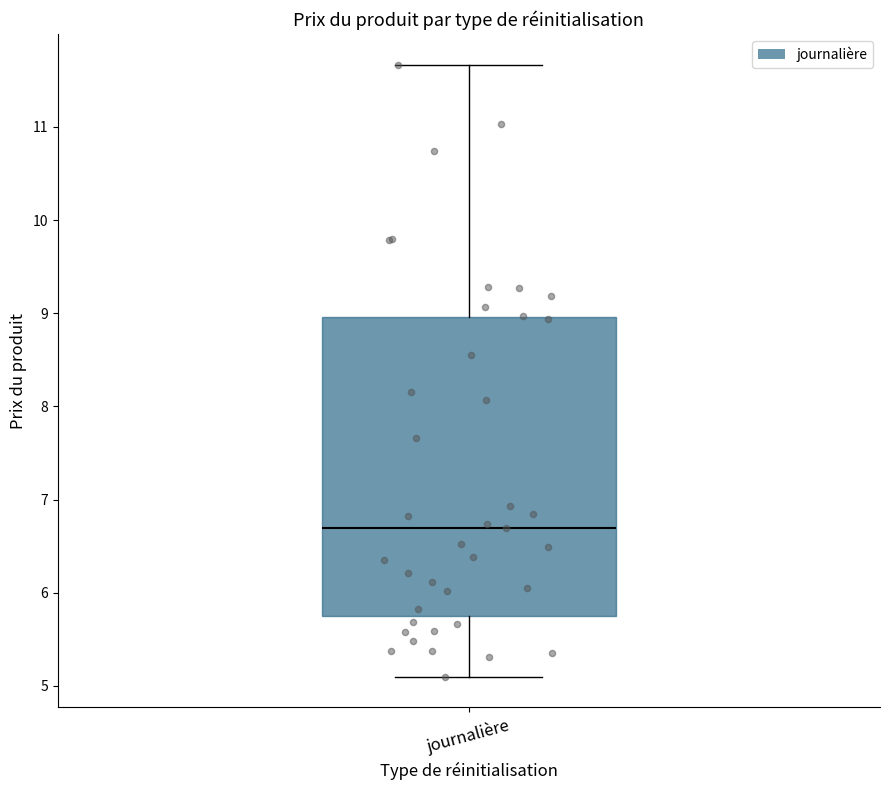

Where does the median line of the box for journalière sit on the y-axis? The values are not printed on the chart, so give them approximately, as read against the axis.

6.7